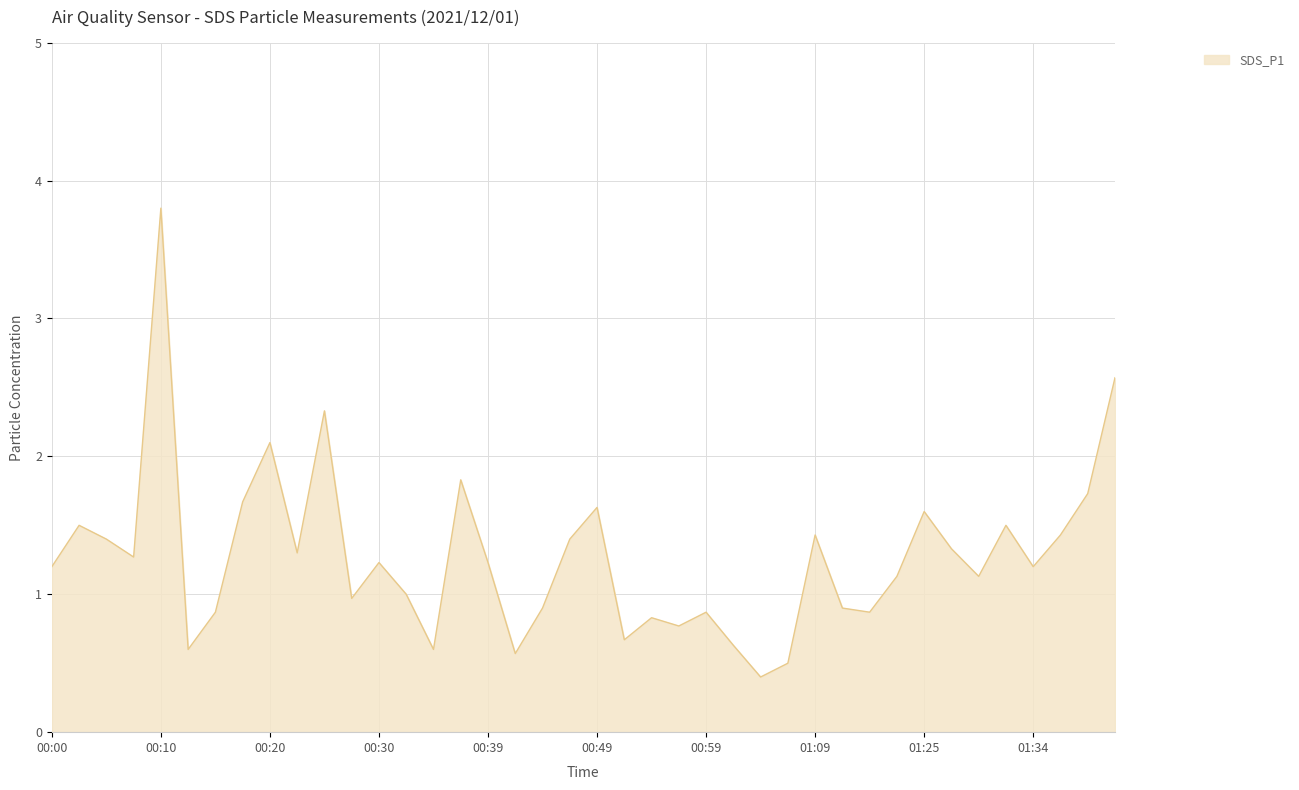

What is the difference between the maximum and minimum values?

3.4